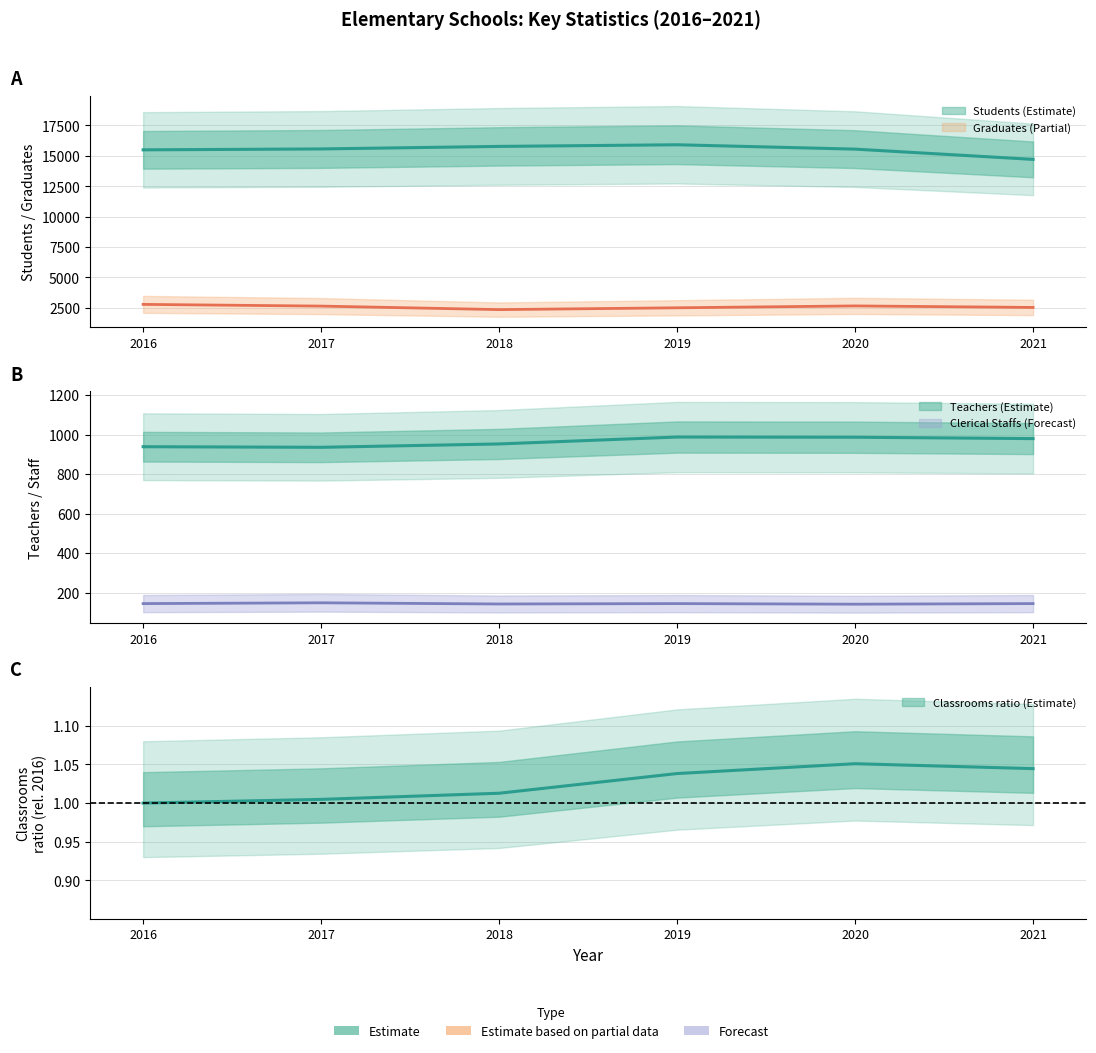

What is the smallest value displayed?

1.0